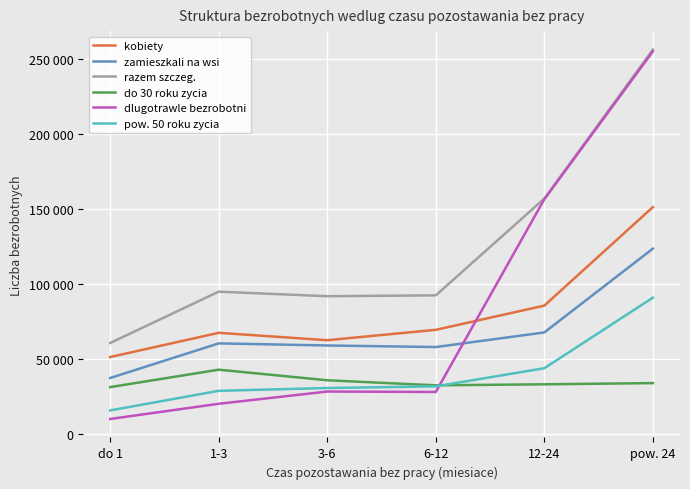

How many times do kobiety and dlugotrawle bezrobotni cross each other?

1